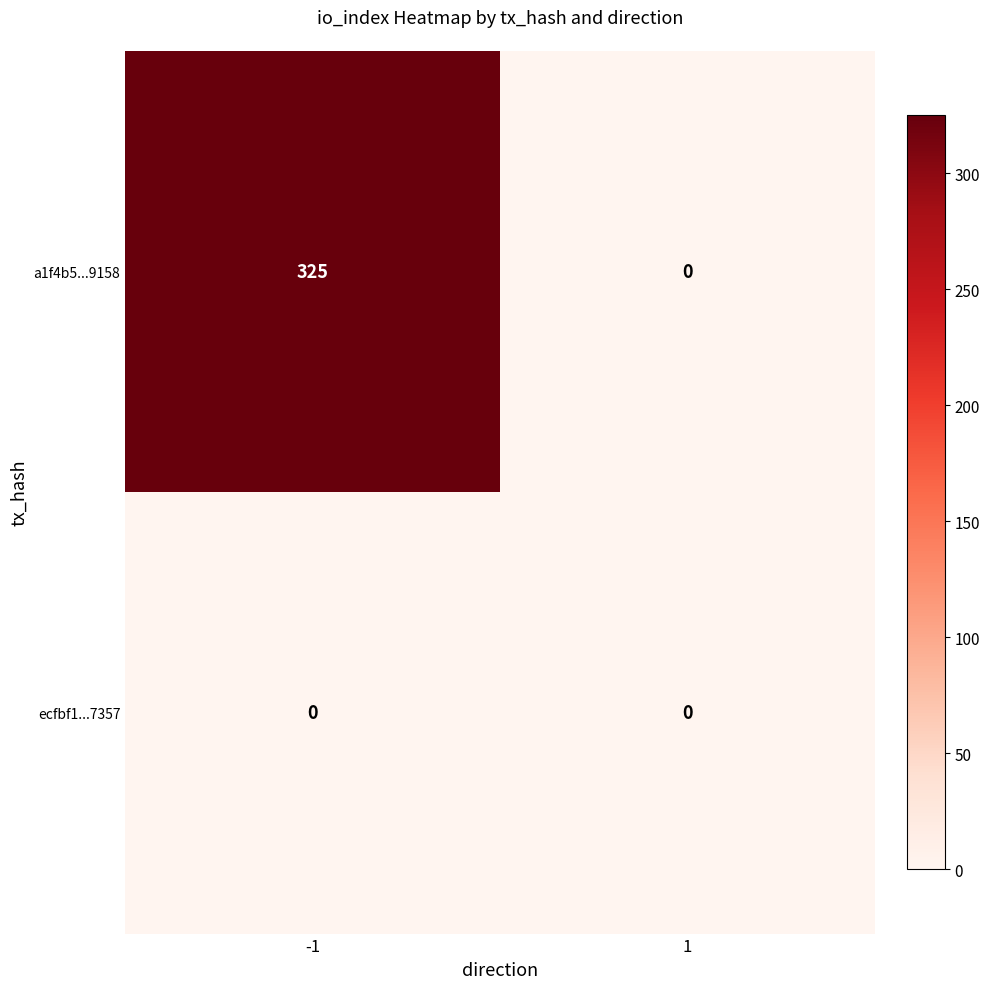

Is it true that ecfbf1...7357 equals 0 at 1?

True